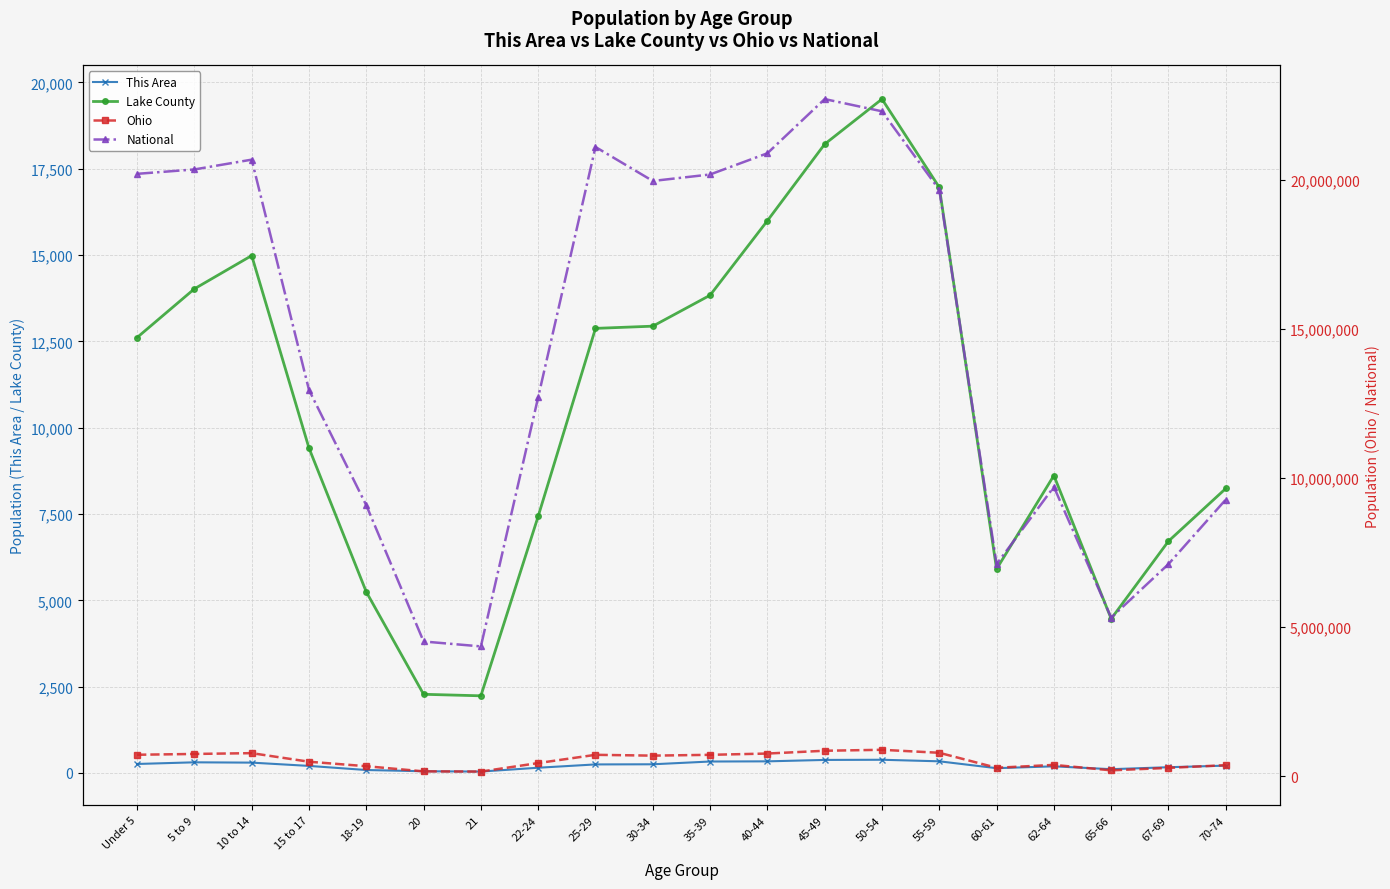

The value of Lake County at 55-59 is 16960. True or false?

True